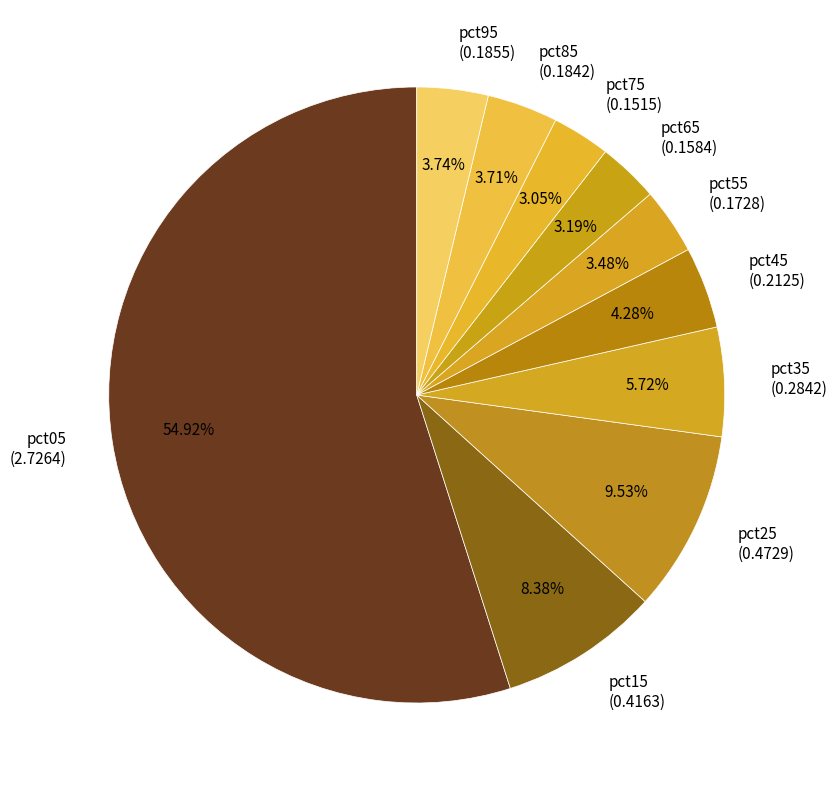

How many segments does this pie chart have?

10